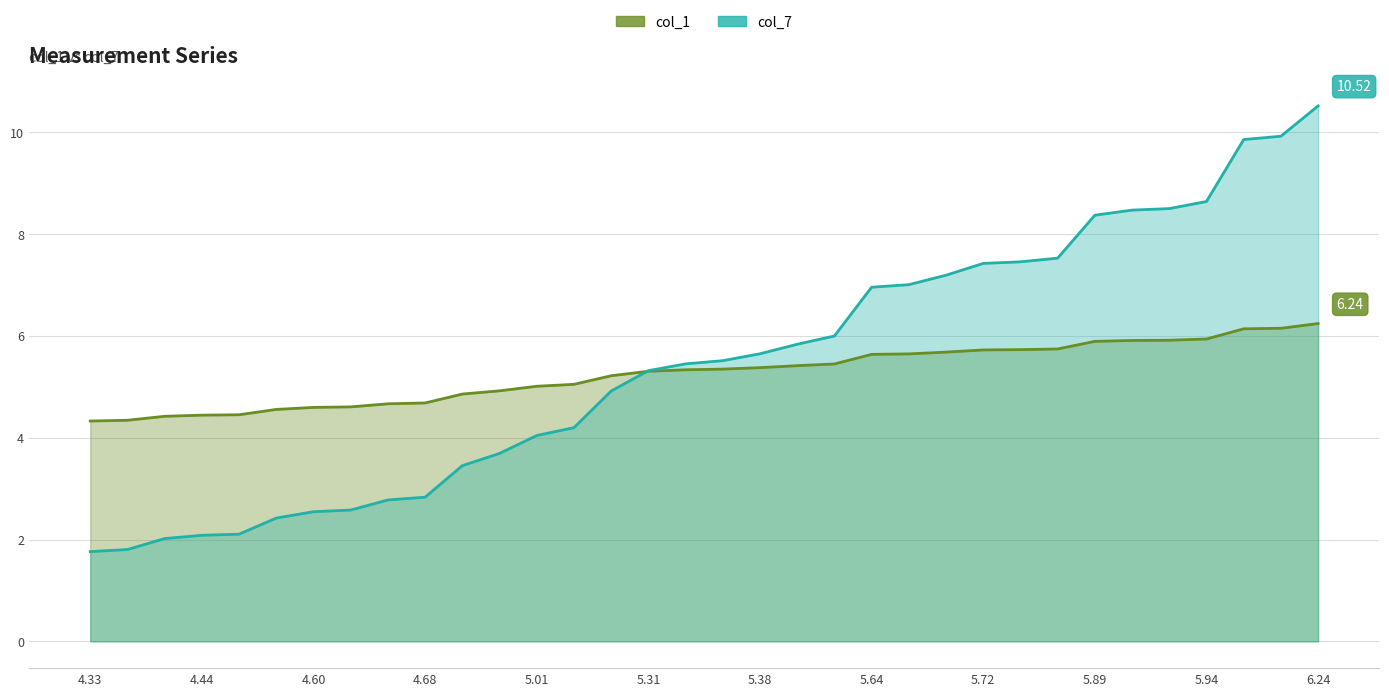

What position from the left is 16?

17